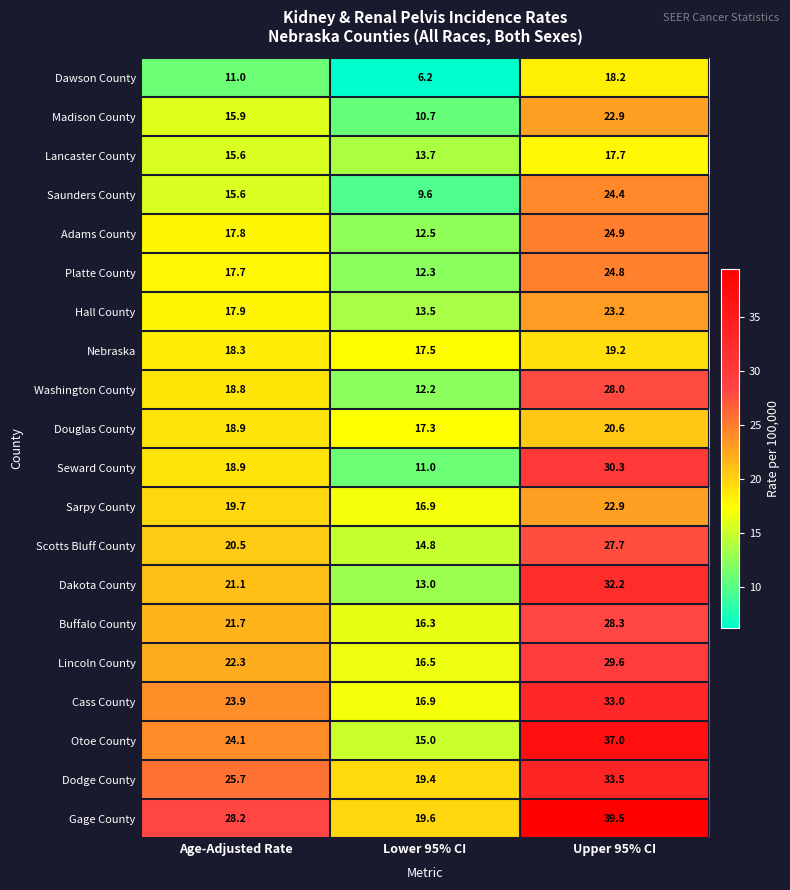

What is the sum of the Sarpy County values at Lower 95% CI and Upper 95% CI?

39.8